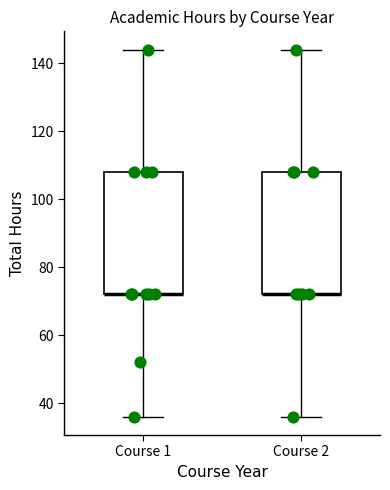

Reading left to right, transcribe this box plot: for each box, give where its median line is, the range the box spans, and where its two whiskers end, as read against the y-axis. The values are not printed on the chart, so give them approximately, as read against the axis.

Course 1: median 72 (drawn on the box's lower edge), box 72 to 108, whiskers 36 to 144
Course 2: median 72 (drawn on the box's lower edge), box 72 to 108, whiskers 36 to 144